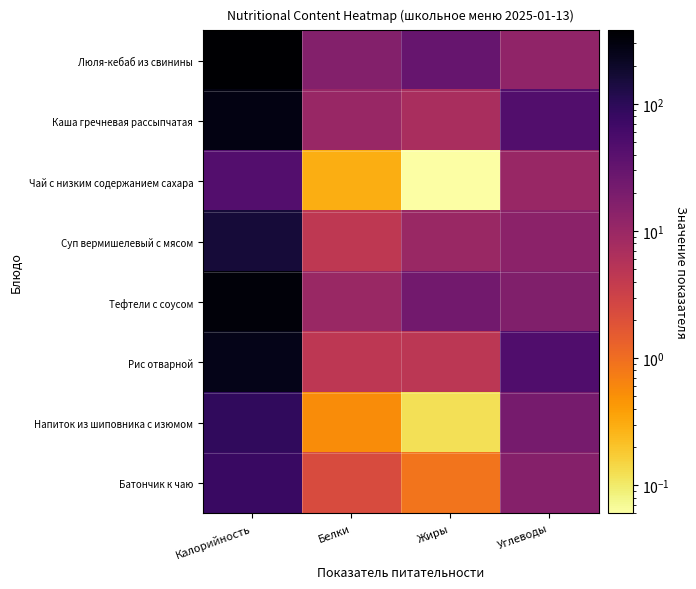

Which series changed the most between Калорийность and Белки?

Люля-кебаб из свинины